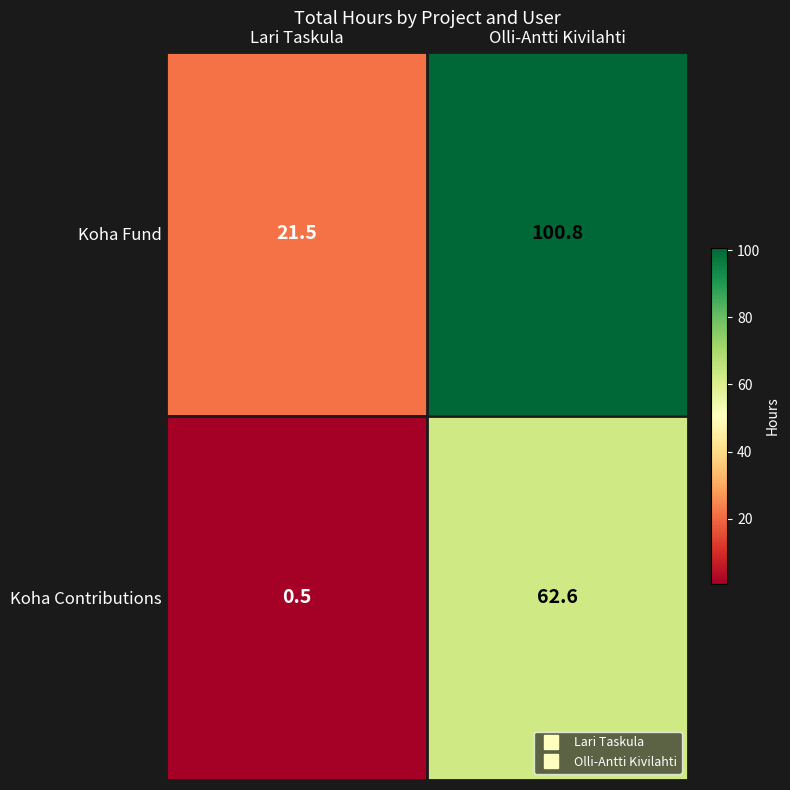

Which series has the widest spread of values?

Koha Fund